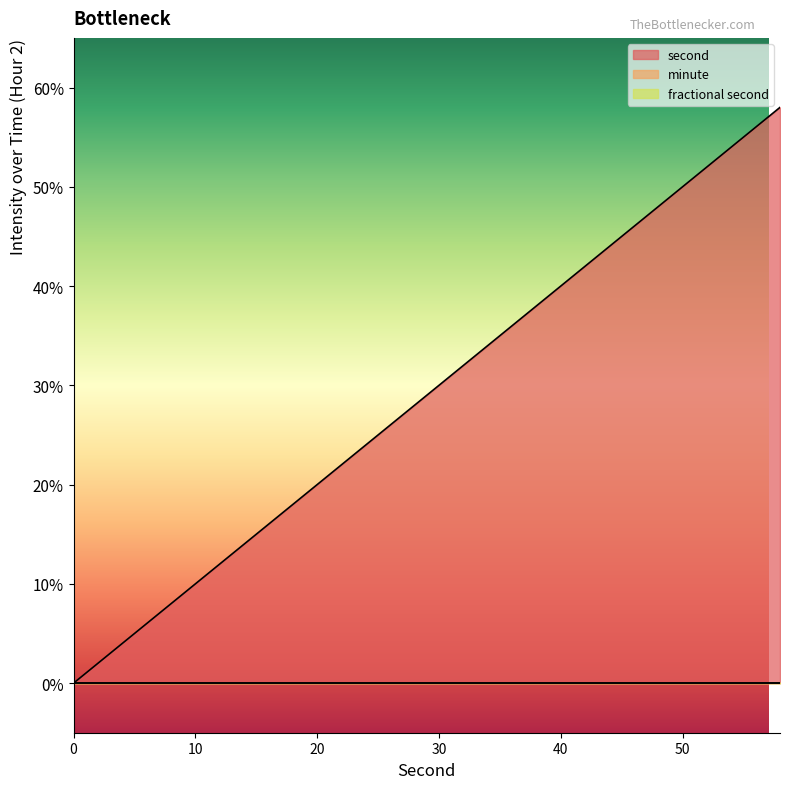

Which series changed the most between 0 and 42?

second